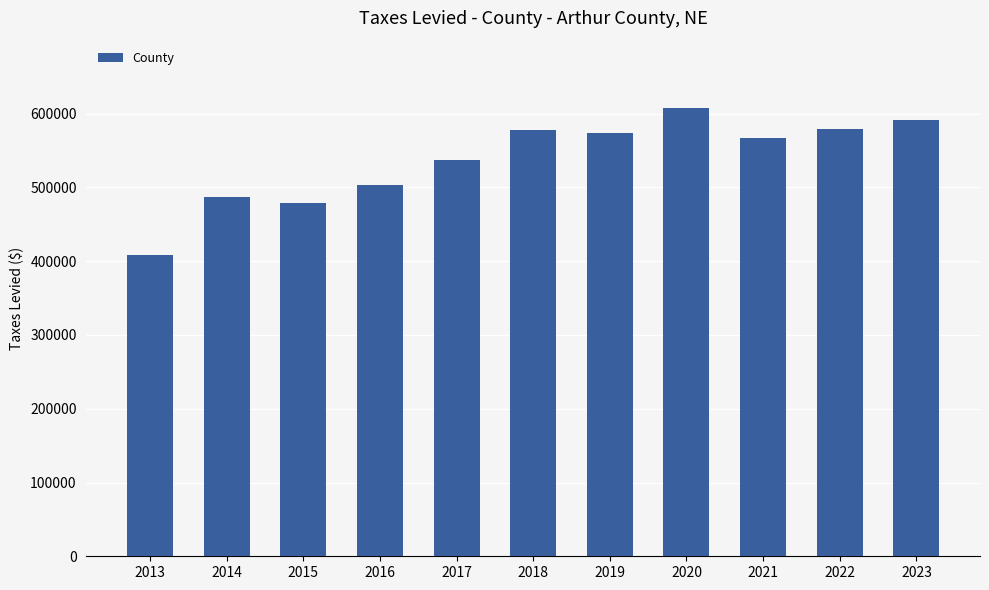

Are the bars horizontal?

No